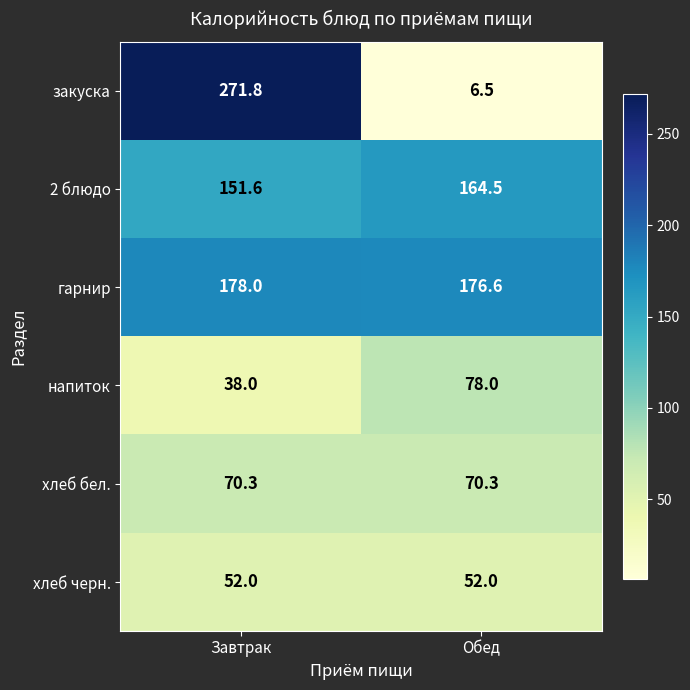

What is the highest value of the закуска series?

271.8